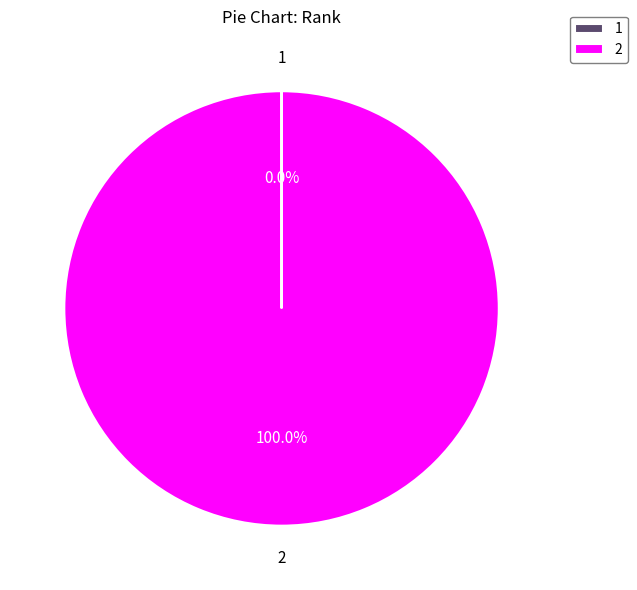

Which category accounts for the majority?

2